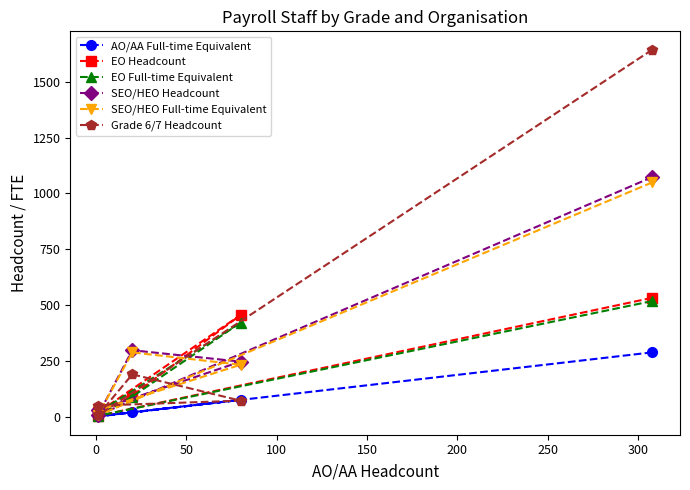

Does the chart have visible grid lines?

No